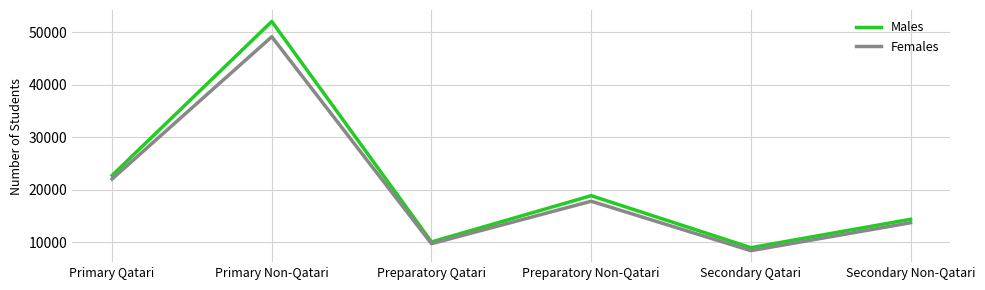

The Females series shows 10485 at Preparatory Non-Qatari. True or false?

False